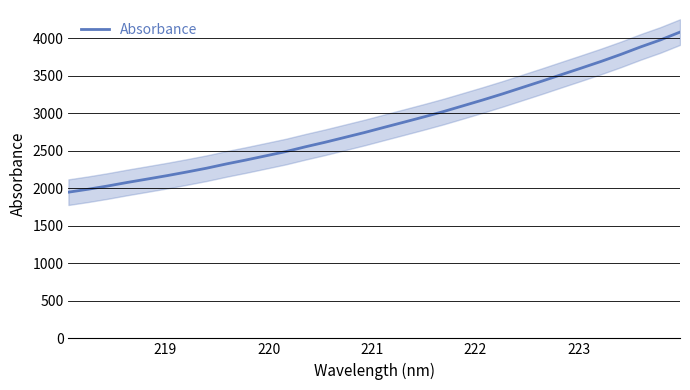

What is the average value?

2861.0